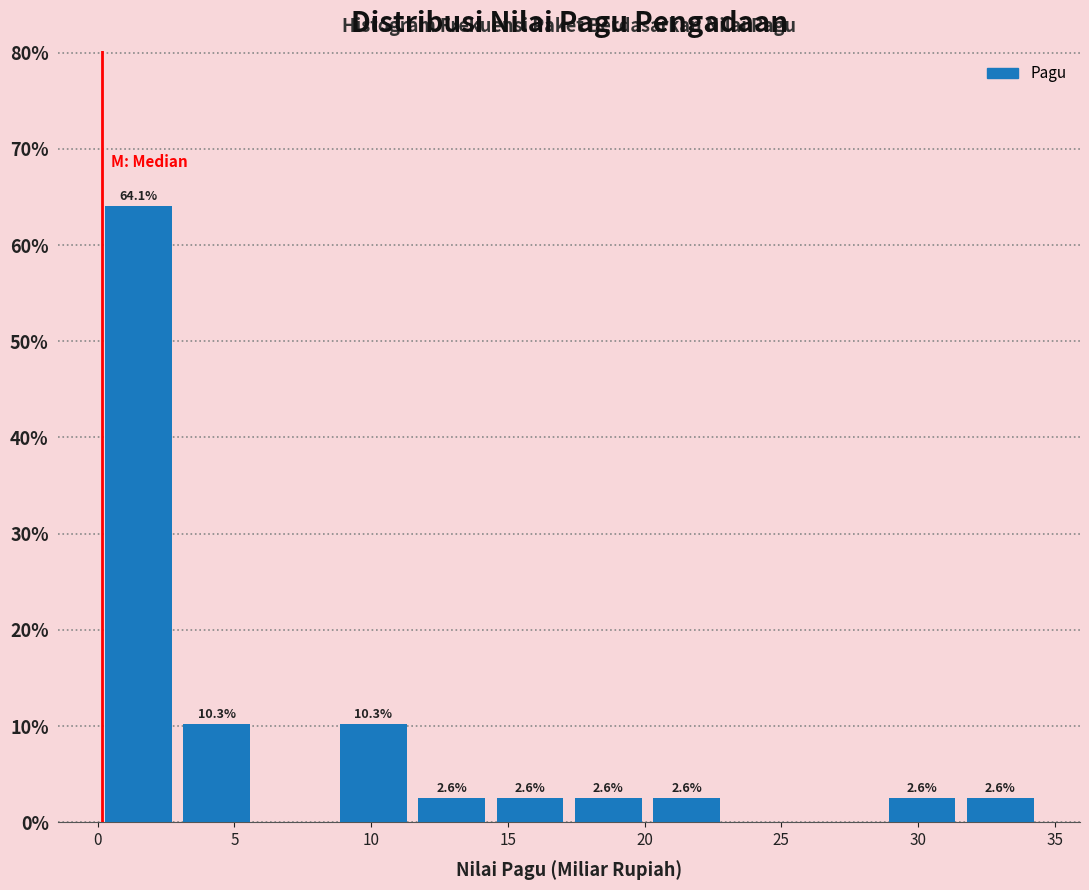

Which range on the x-axis has the tallest bar?

0.0 to 3.0